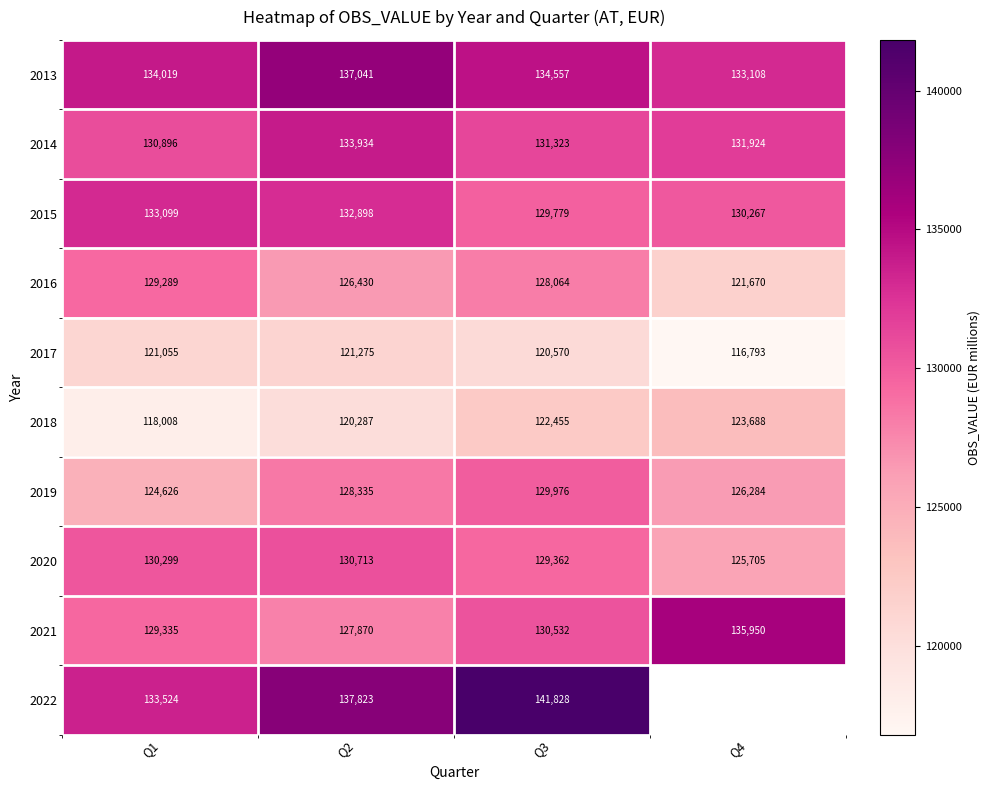

What is the difference between the 2016 values at Q4 and Q3?

6394